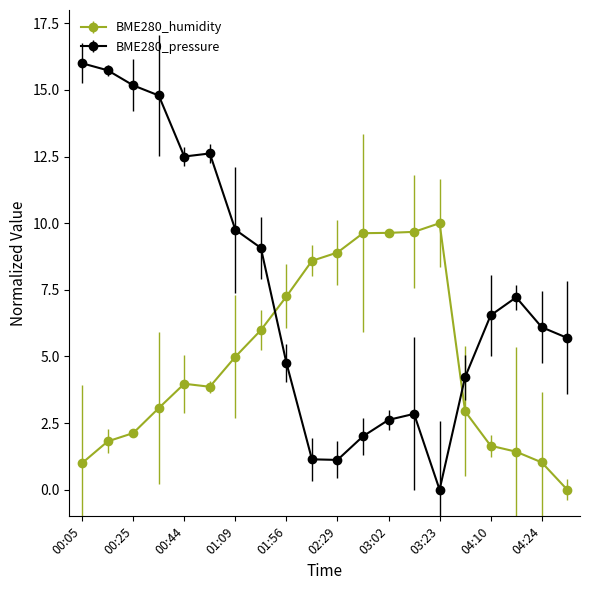

What is the value of the BME280_humidity point at the 12th from the left?

9.6